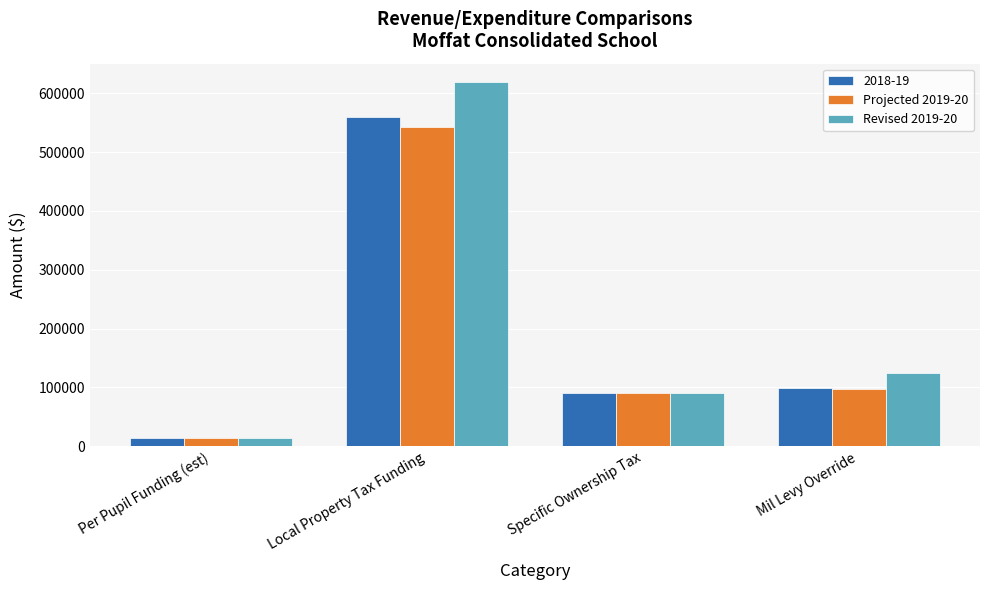

Which series changed the most between Per Pupil Funding (est) and Mil Levy Override?

Revised 2019-20